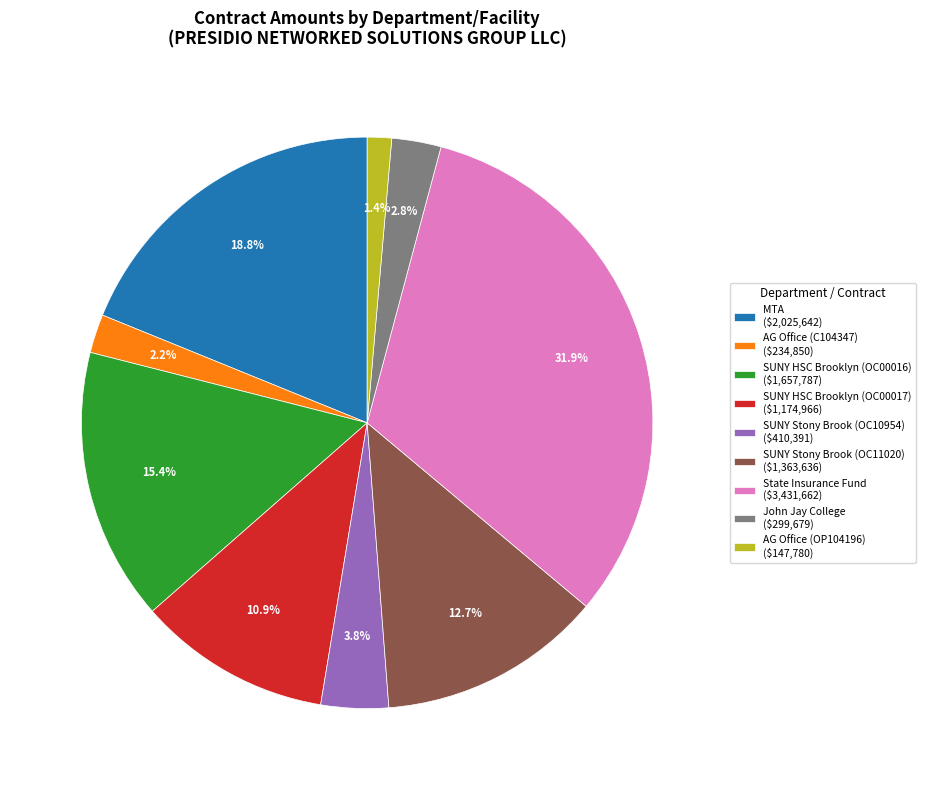

To the nearest percent, what is the average slice percentage?

11%